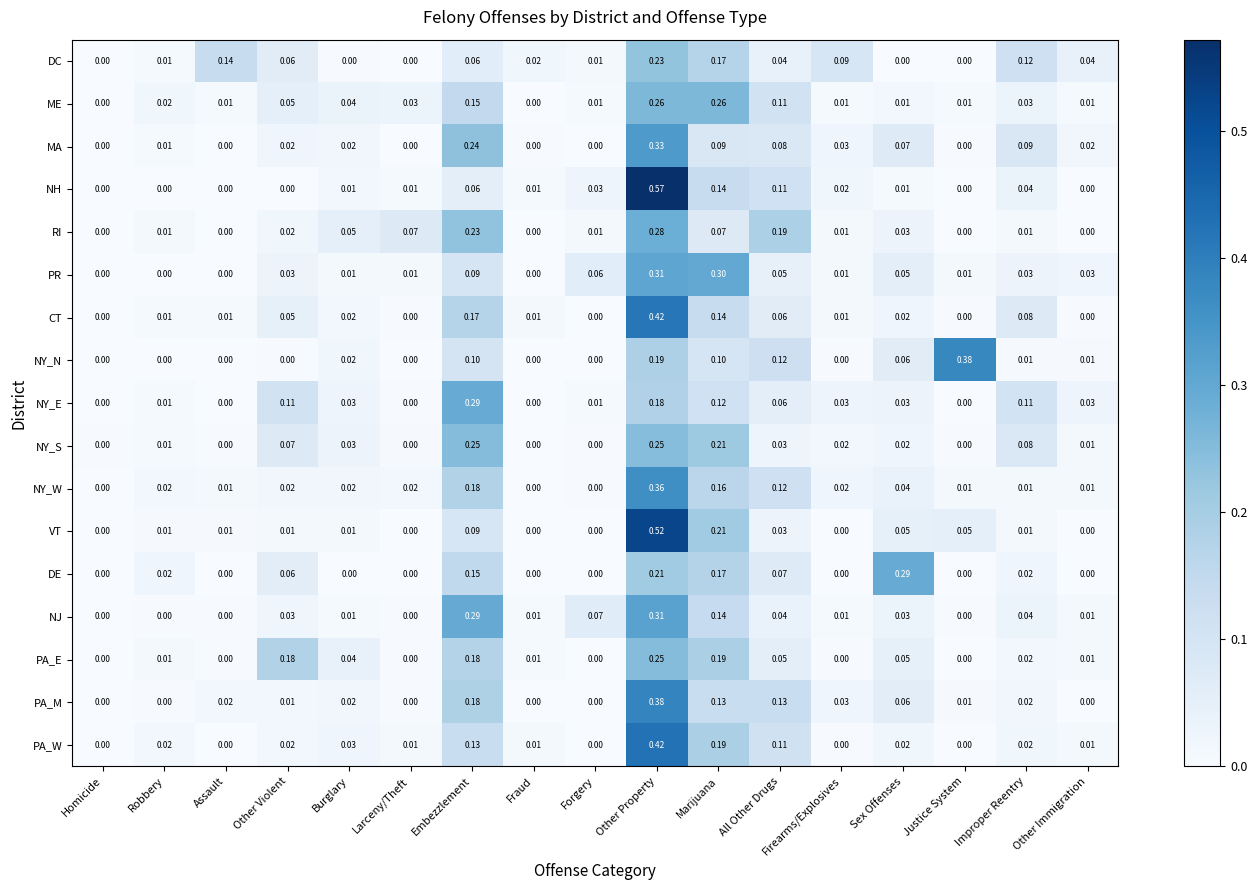

At which category does the chart reach its peak across all series?

Other Property